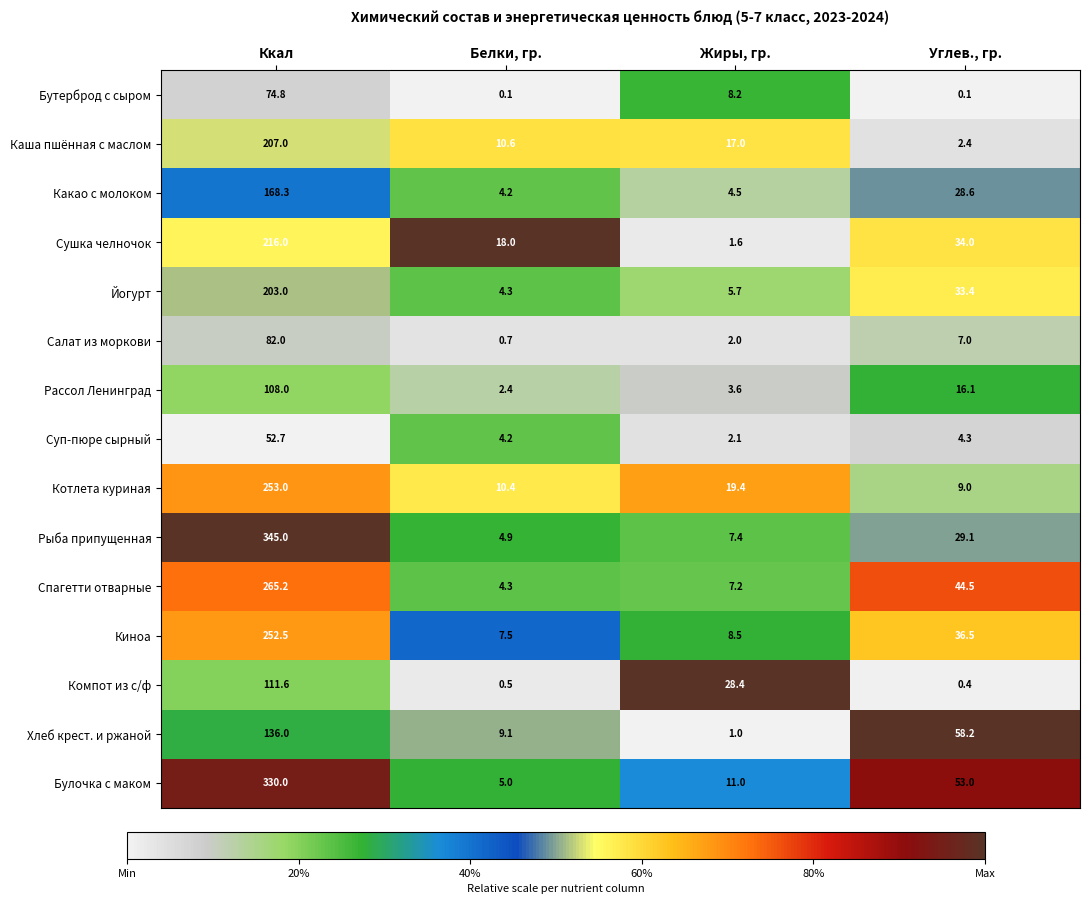

At which category is the sum across all series the highest?

Ккал